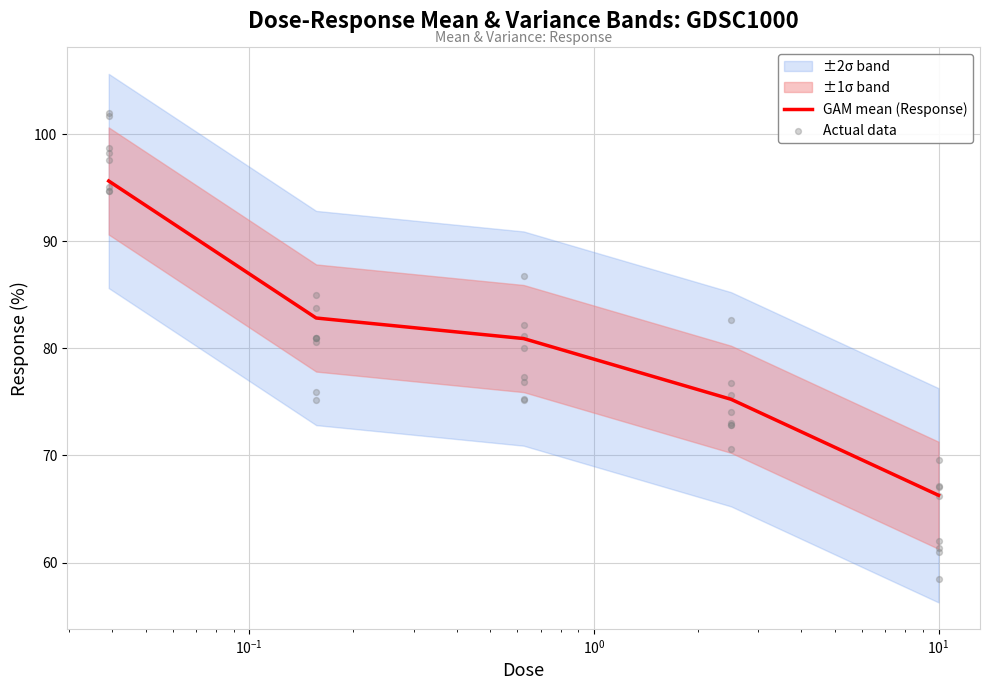

Which has a higher value, 0.15625 or 10.0?

0.15625